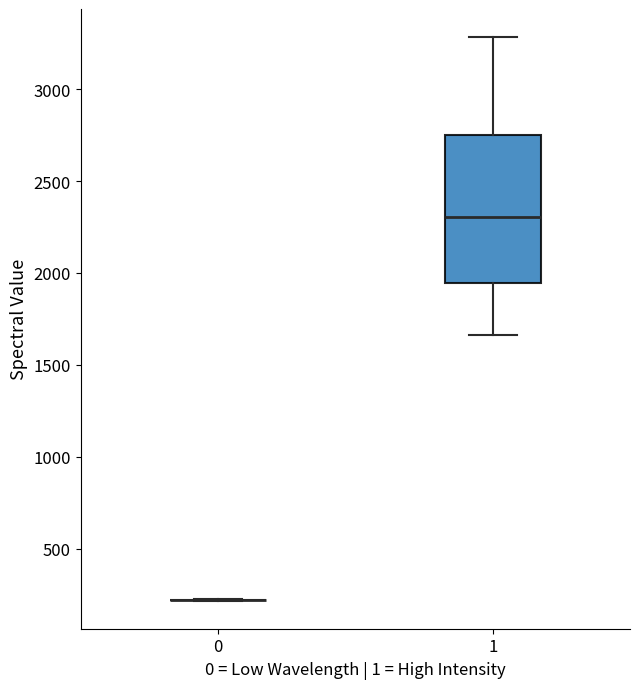

Where is the upper edge of the box at x = 1 on the y-axis? The values are not printed on the chart, so give them approximately, as read against the axis.

2750